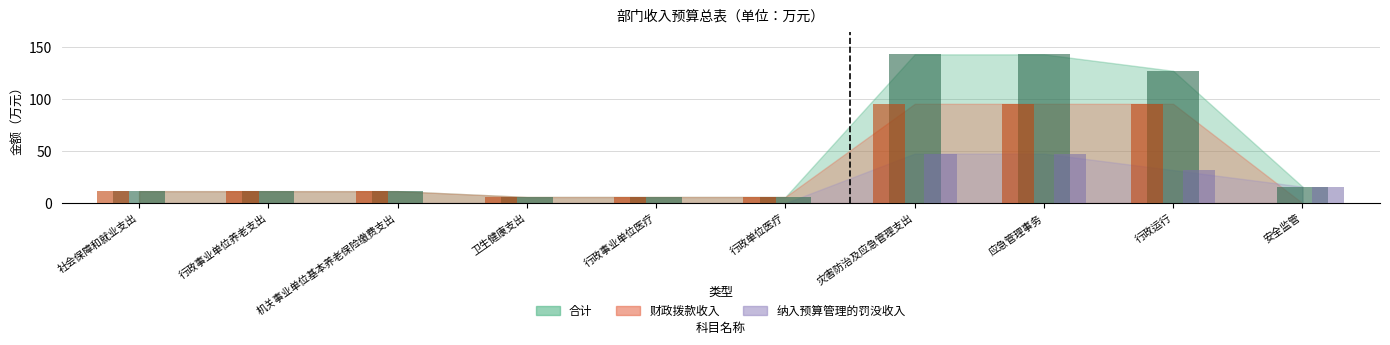

Are the bars horizontal?

No